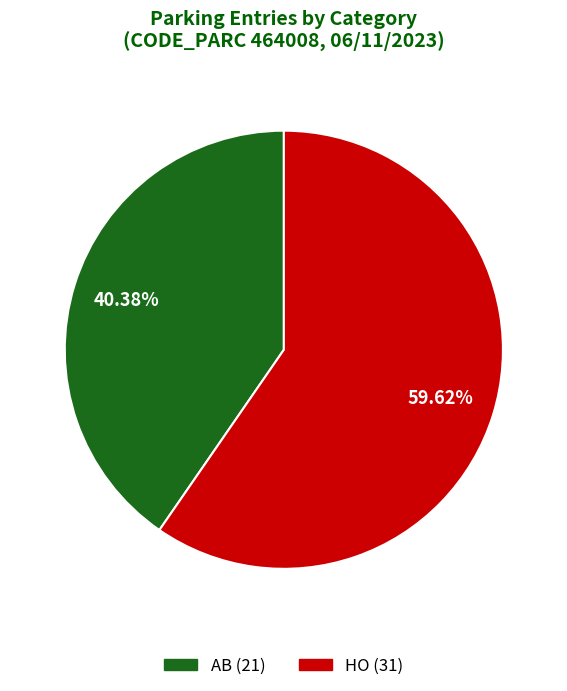

How many segments does this pie chart have?

2